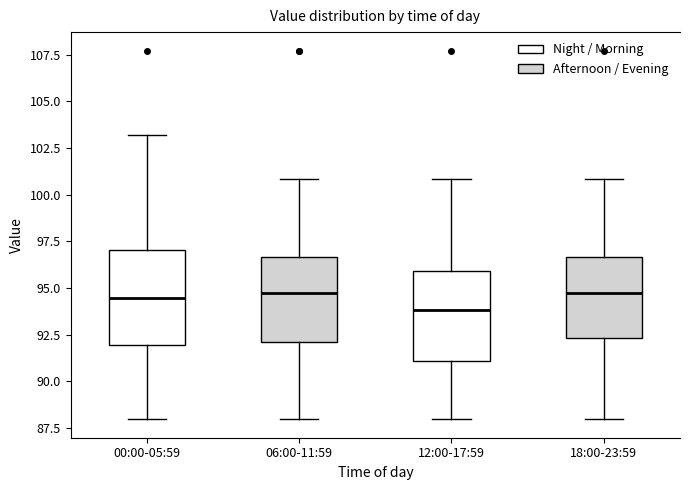

Where is the upper edge of the box for 18:00-23:59 on the y-axis? The values are not printed on the chart, so give them approximately, as read against the axis.

96.5